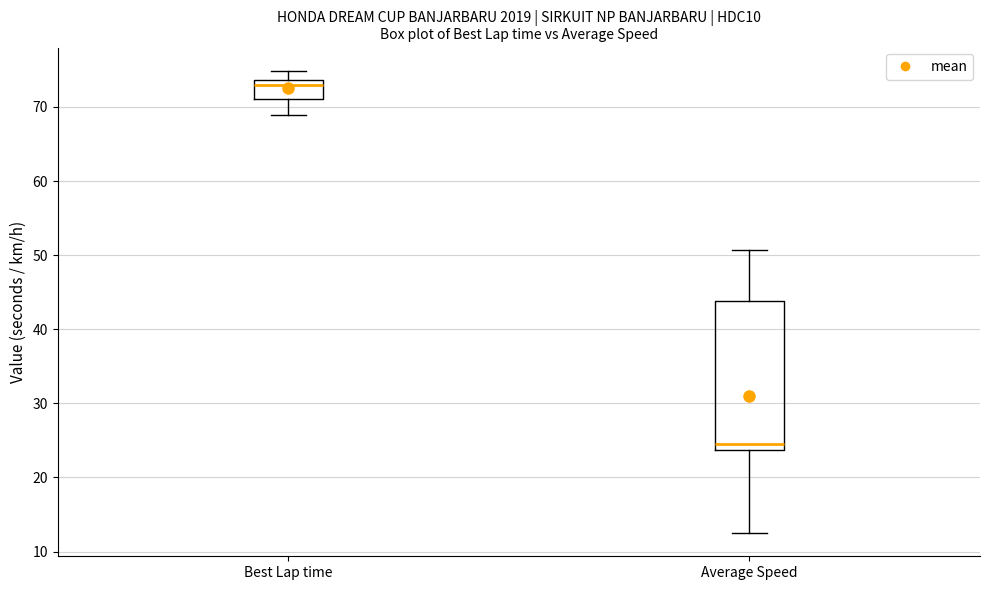

Where does the upper whisker of the box for Average Speed end on the y-axis? The values are not printed on the chart, so give them approximately, as read against the axis.

51